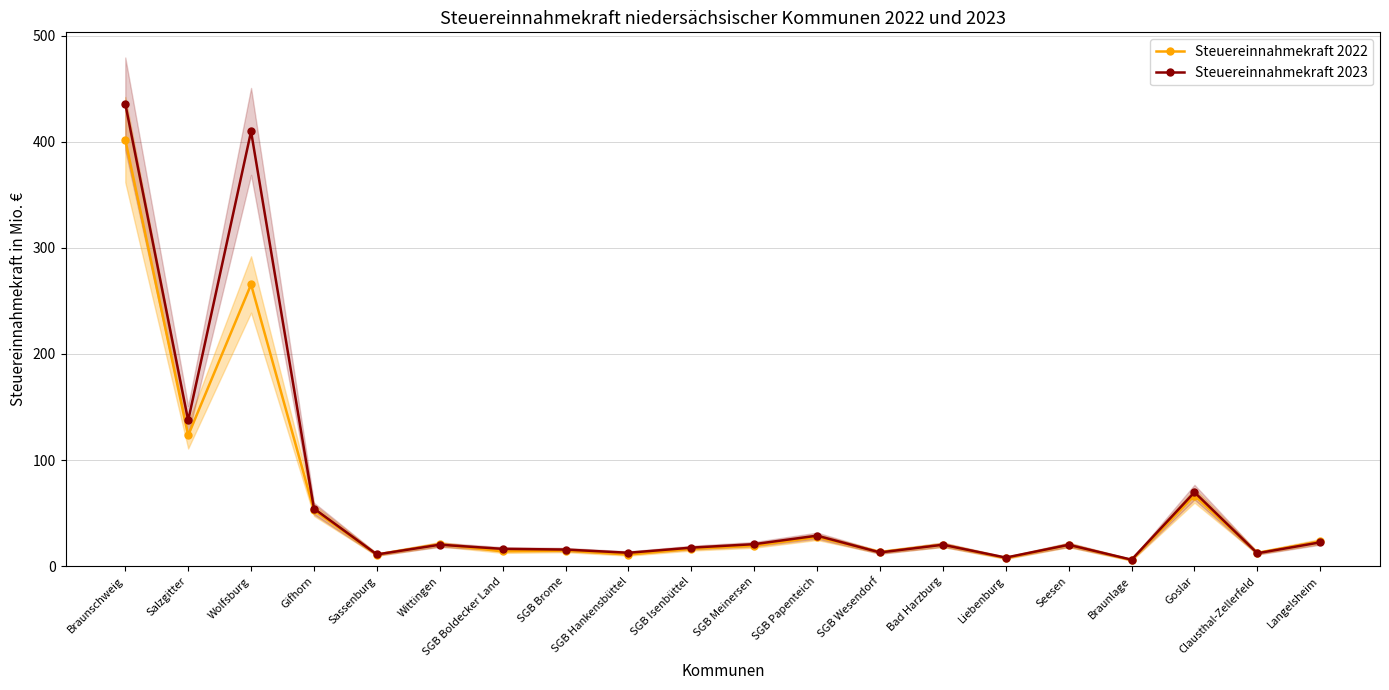

Which label corresponds to the largest value in the chart?

Braunschweig